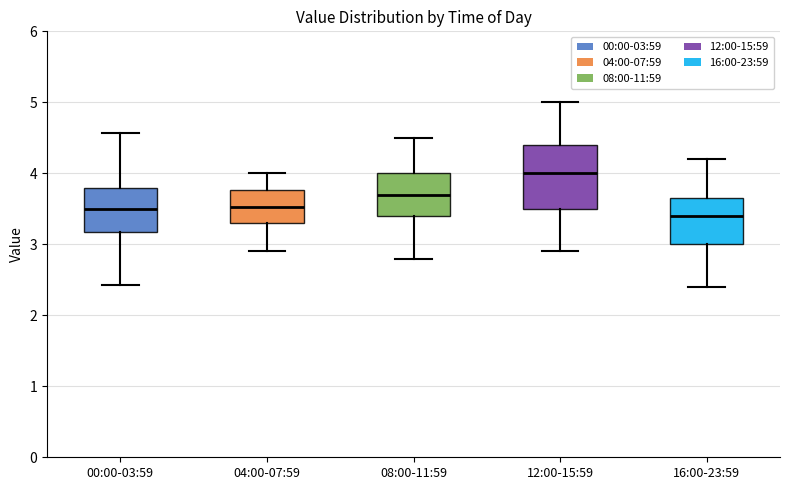

Where is the lower edge of the box for 12:00-15:59 on the y-axis? The values are not printed on the chart, so give them approximately, as read against the axis.

3.5